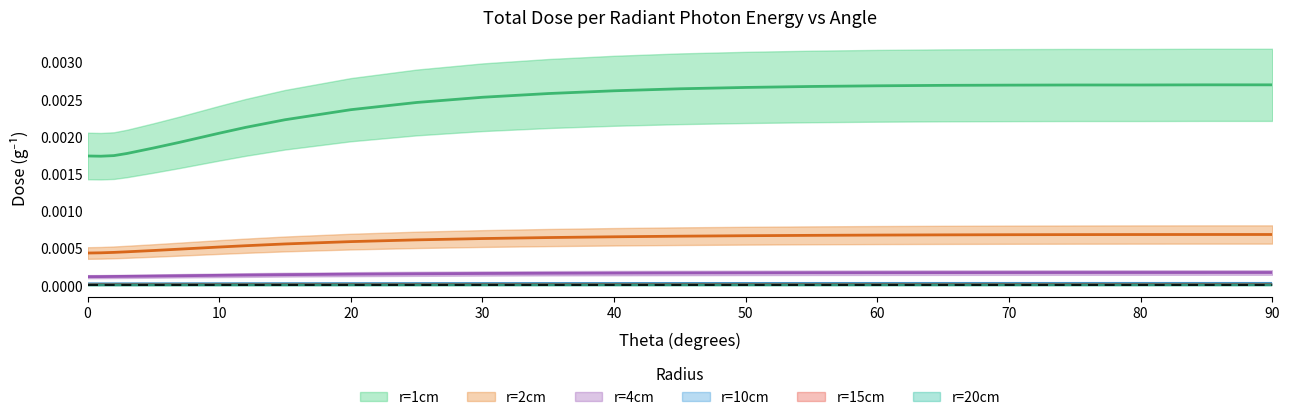

How many r=2cm values are between 0 and 1?

24